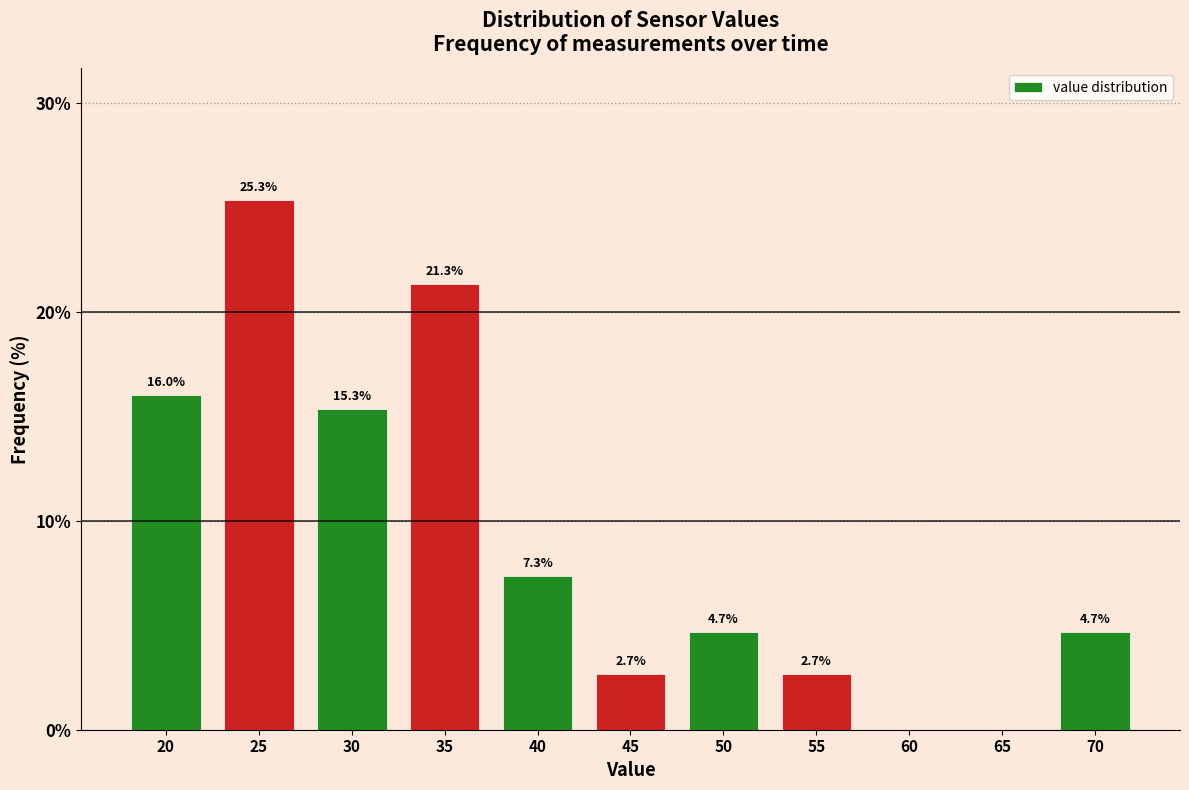

Reading right to left, what are all the values shown in this chart?

70=4.7	65=0.0	60=0.0	55=2.7	50=4.7	45=2.7	40=7.3	35=21.3	30=15.3	25=25.3	20=16.0